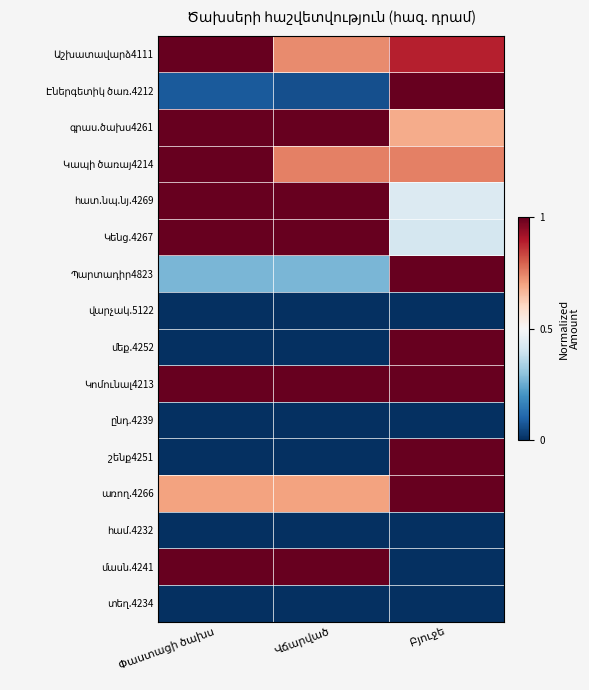

Which has a higher value, Փաստացի ծախս or Վճարված?

Փաստացի ծախս